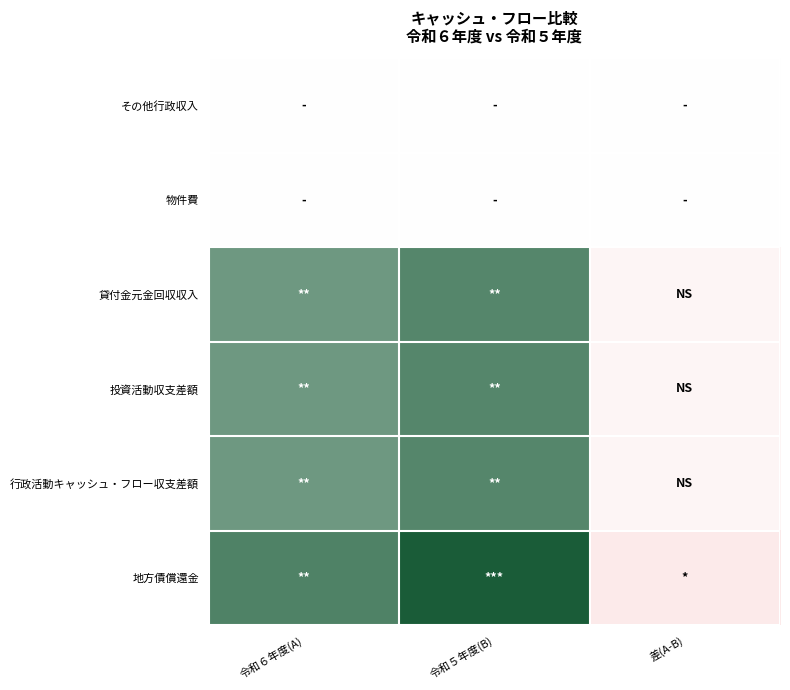

Between 令和５年度(B) and 令和６年度(A), which is larger?

令和６年度(A)